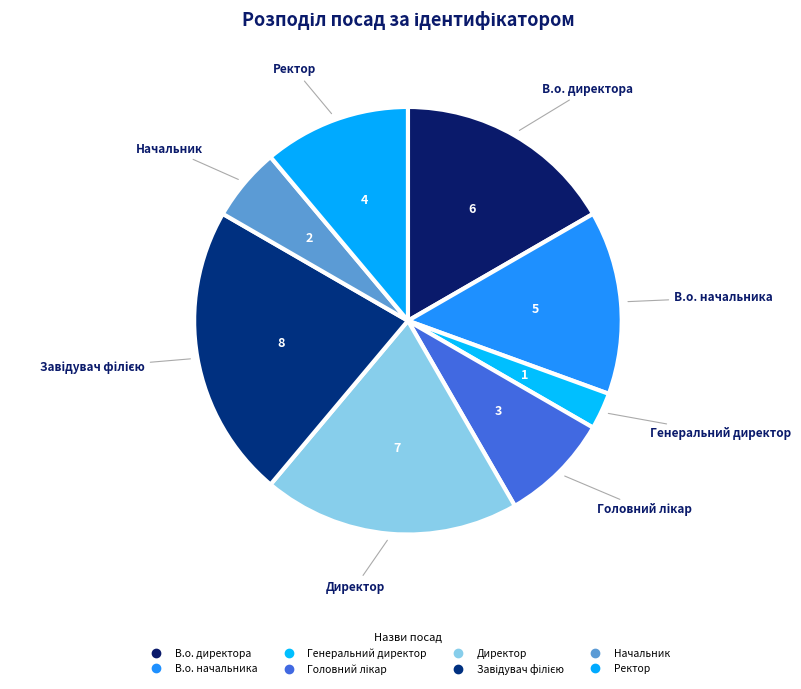

What is the change in value from В.о. начальника to Начальник?

-3